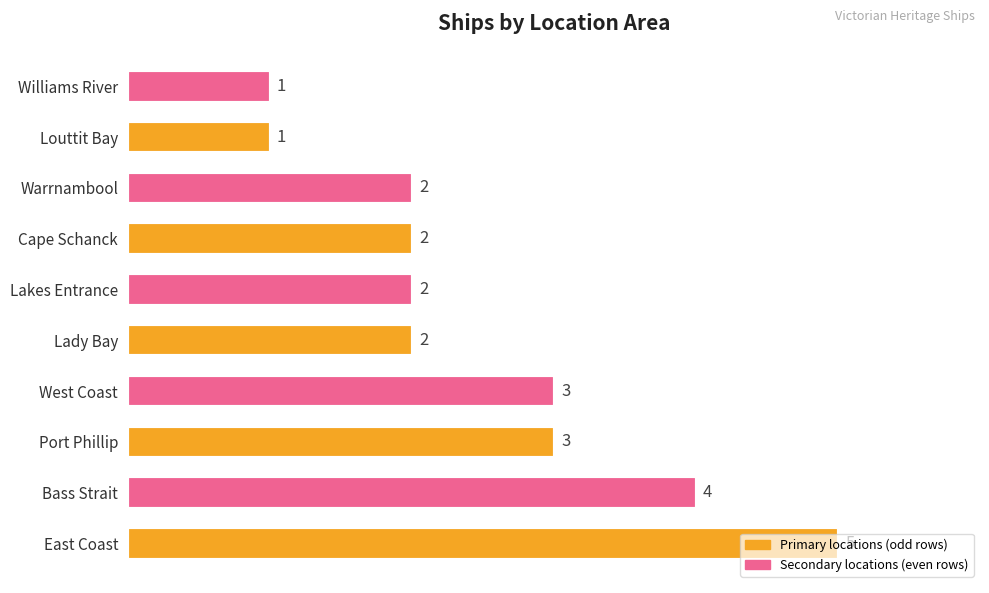

Which label corresponds to the largest value in the chart?

East Coast